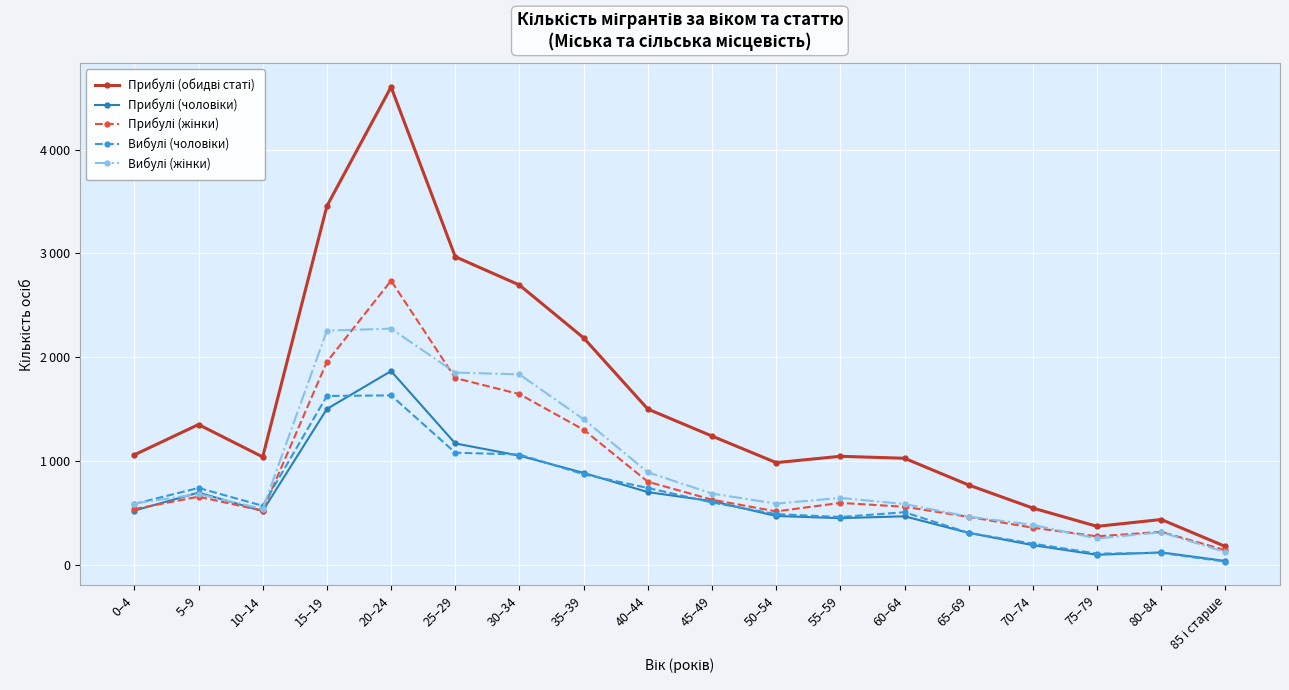

What is the label of the 9th point from the left?

40–44